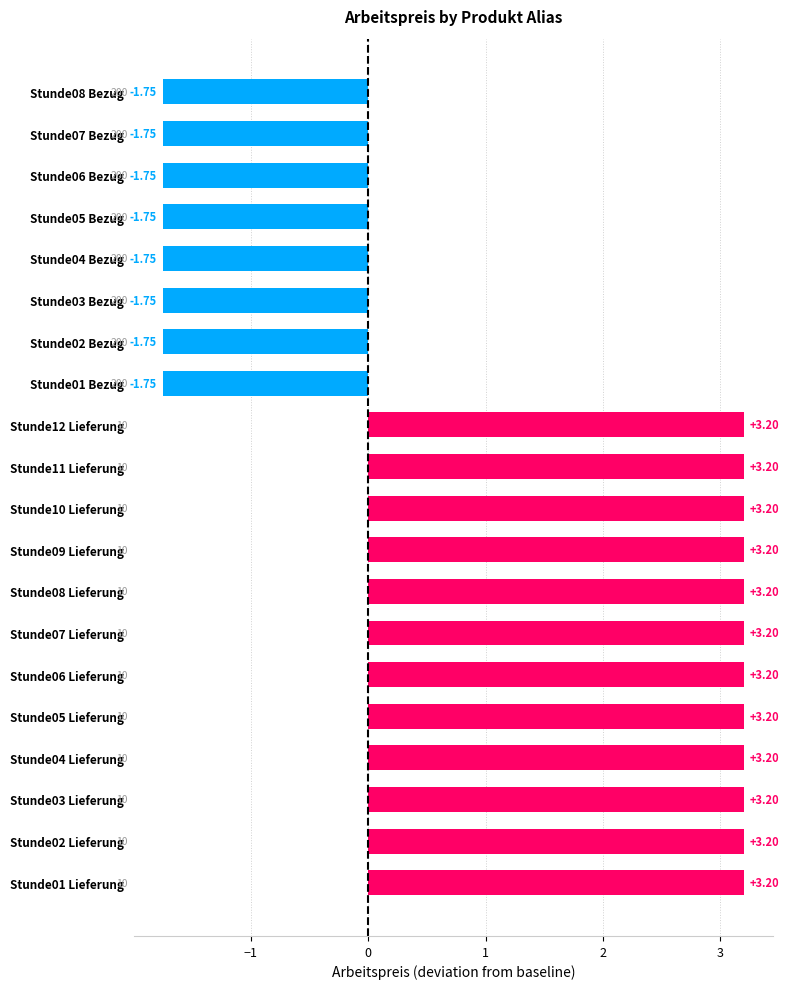

Approximately how many times larger is the value at Stunde08 Lieferung compared to Stunde09 Lieferung?

1.0